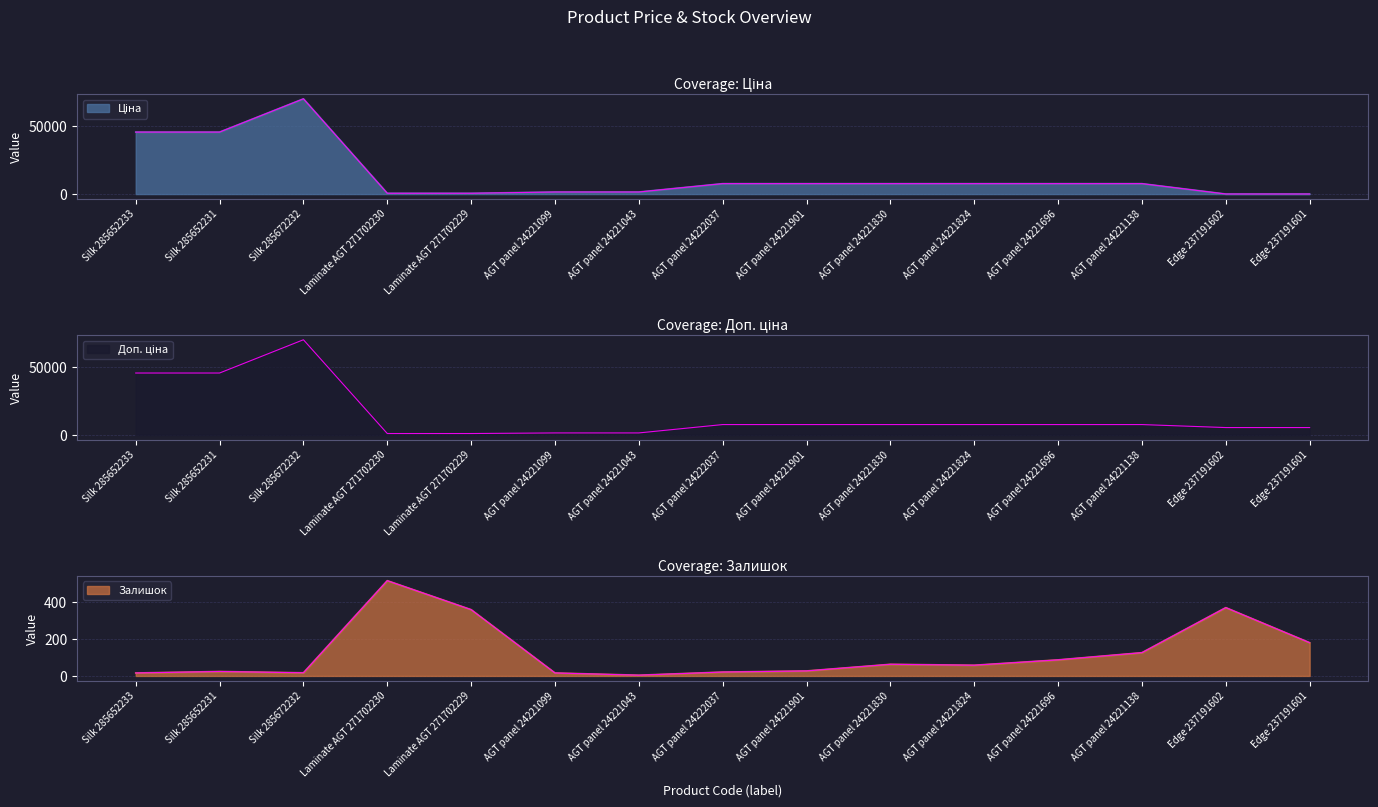

Between which two adjacent categories do Залишок and Ціна first intersect?

AGT panel 24221138 and Edge 237191602